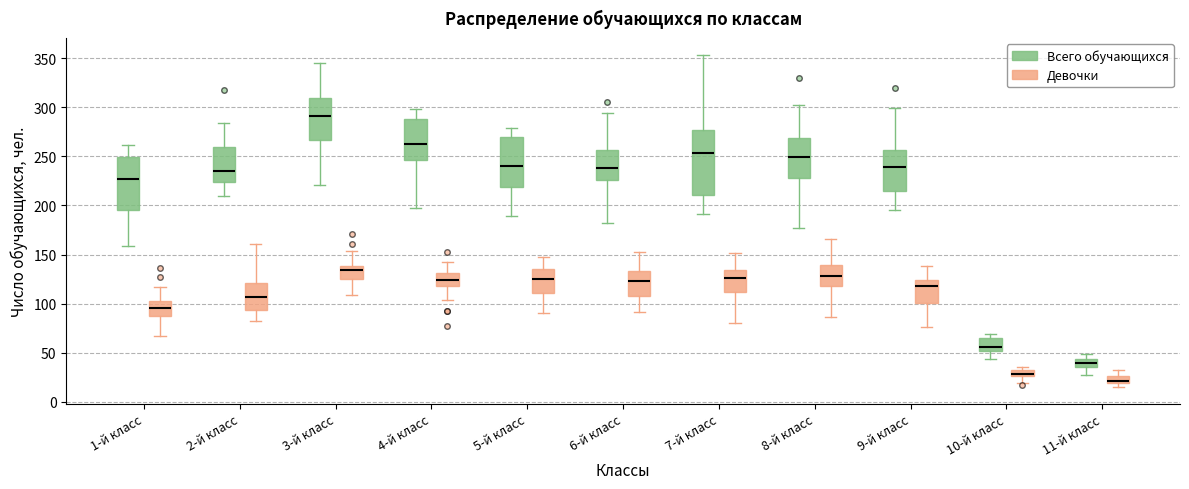

Where does the lower whisker of the box for 4-й класс (Девочки) end on the y-axis? The values are not printed on the chart, so give them approximately, as read against the axis.

105